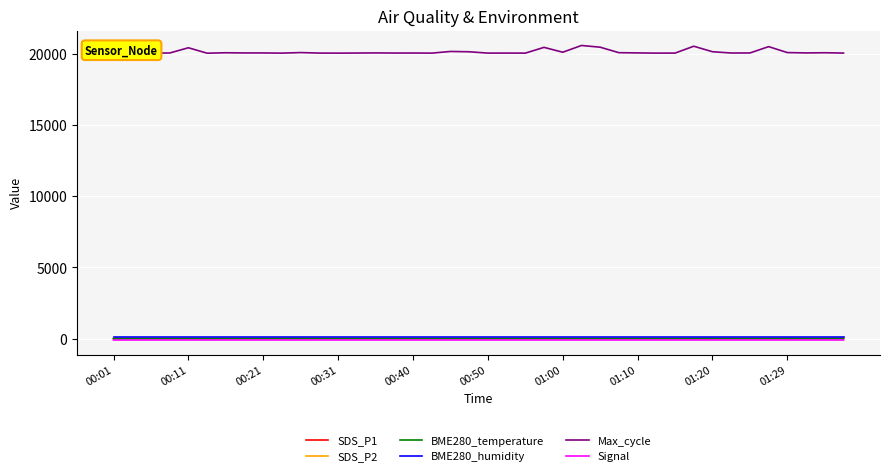

What is the minimum value for Max_cycle?

20029.0